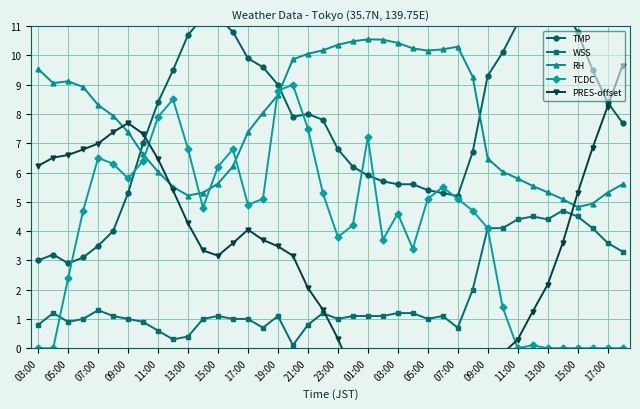

What is the sum of the PRES-offset values at 13:00 and 36?

12.7